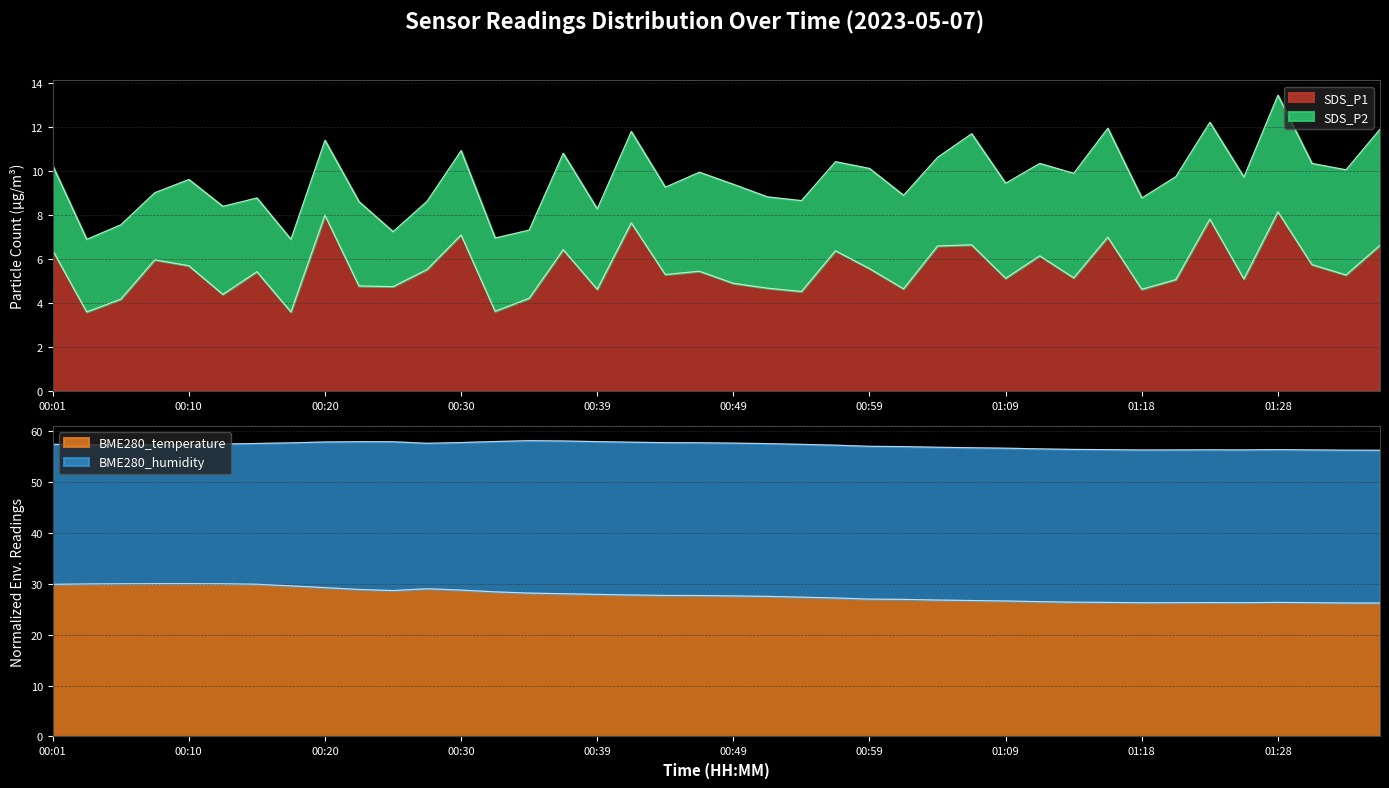

The value of SDS_P1 at 00:05 is 4.2. True or false?

True